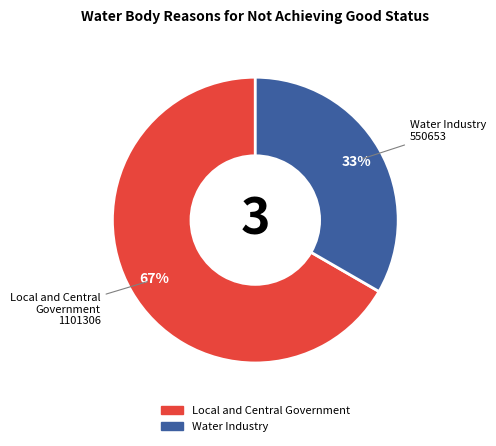

Does any single category account for the majority?

Yes